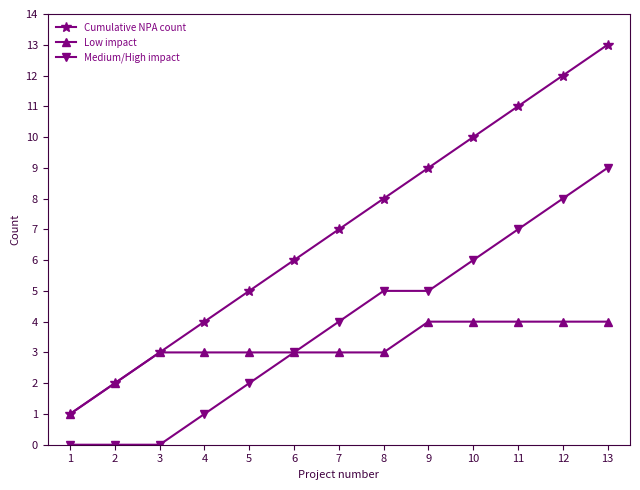

How many distinct data groups are displayed?

3